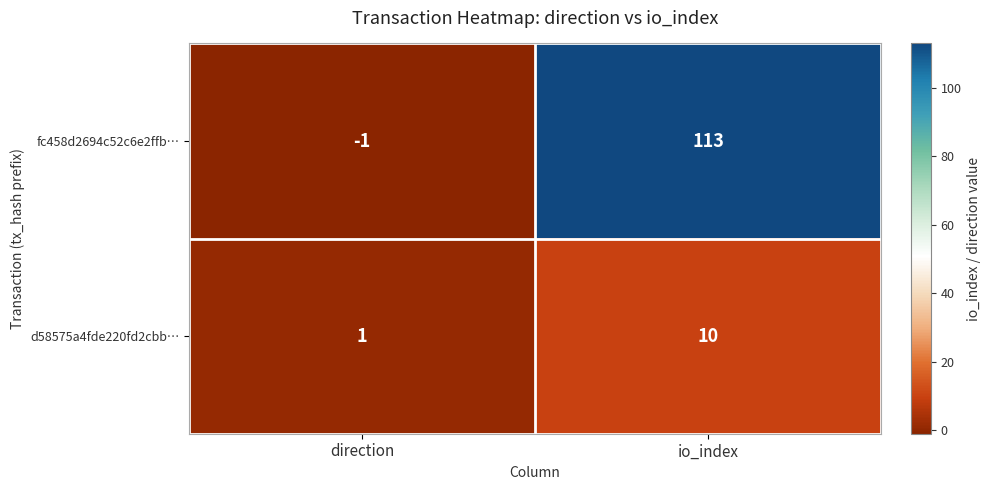

What is the spread (max minus min) of values at io_index?

103